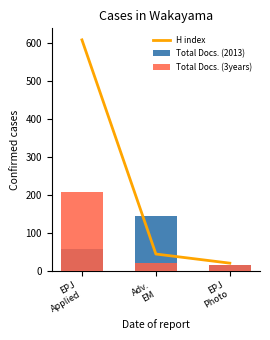

What is the smallest value displayed?

15